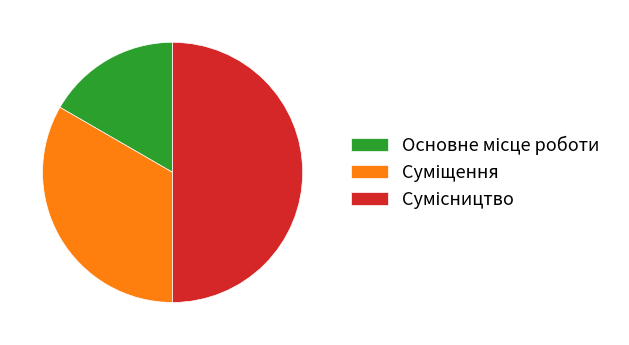

To the nearest percent, what portion does Суміщення represent?

33%